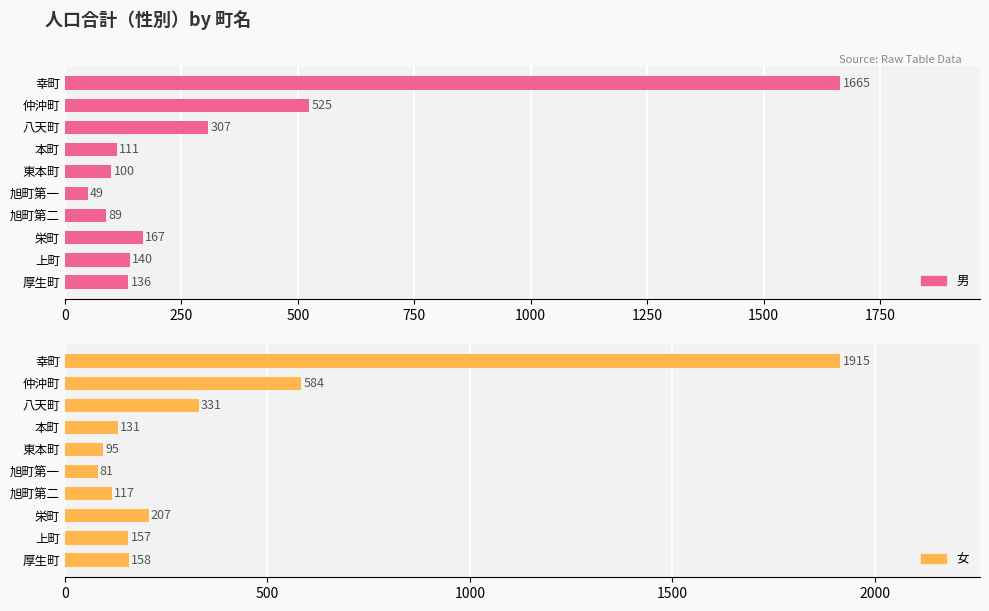

What is the difference between the second highest and second lowest values in the 男 series?

436